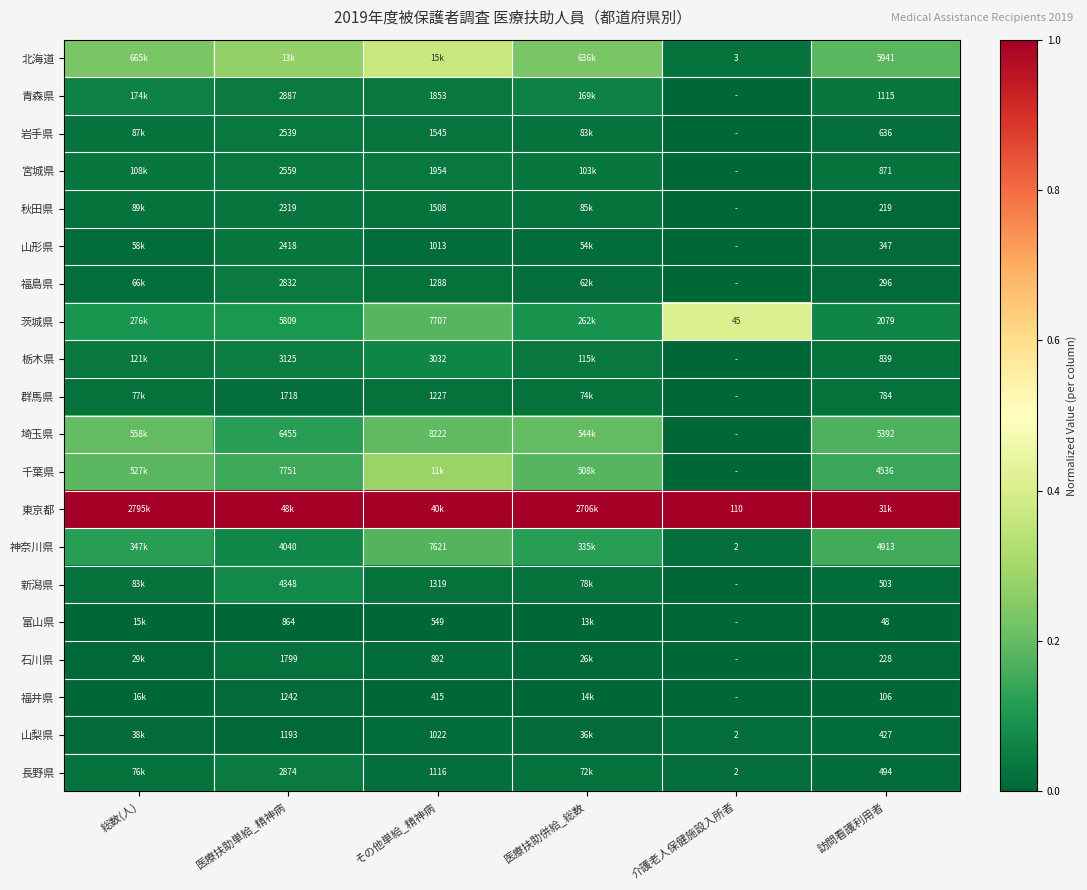

Is it true that 東京都 equals 0.5 at 総数(人)?

False